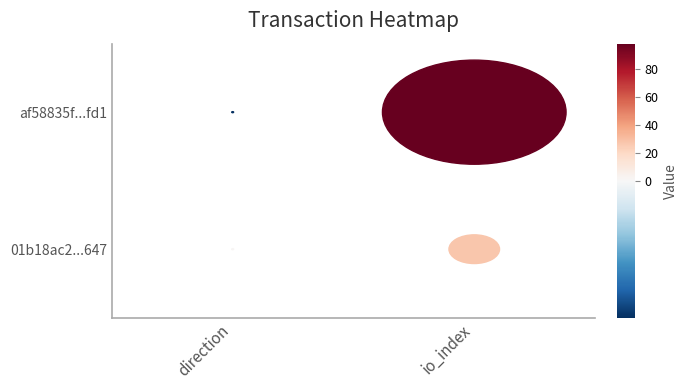

Rank the series at 1 from lowest to highest value.

01b18ac254d02fea3e79b15e0d9ed5efee9f647, af58835f9bbc3816323eeacdbae1190aa486fd1